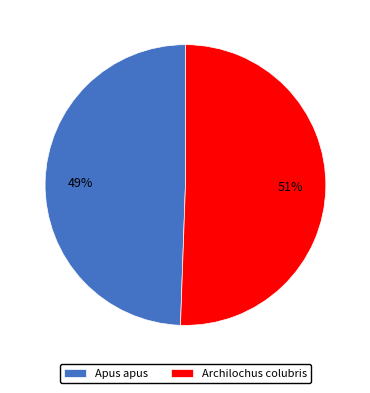

What is the largest slice in the pie chart?

Archilochus colubris